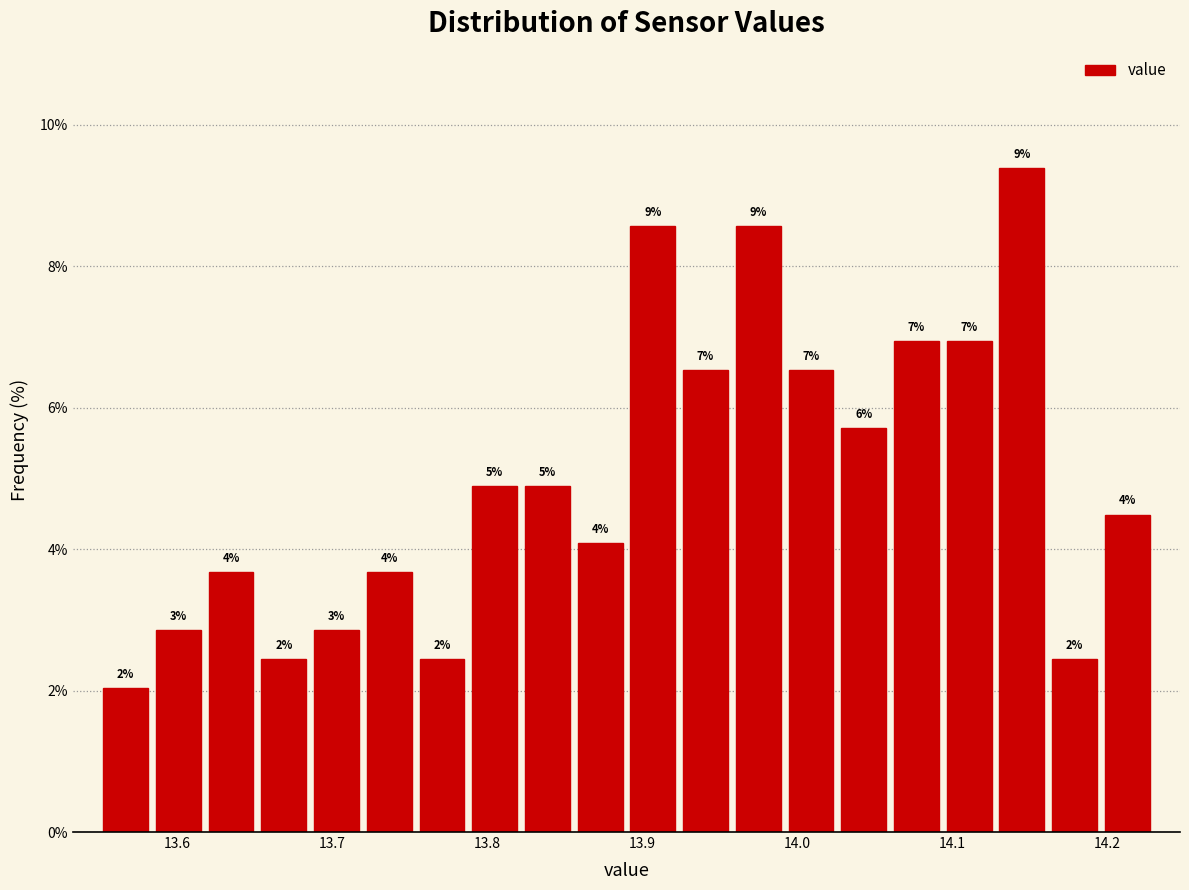

Around what value on the x-axis is the tallest bar? Give the approximate position of its centre, as read against the axis.

14.15